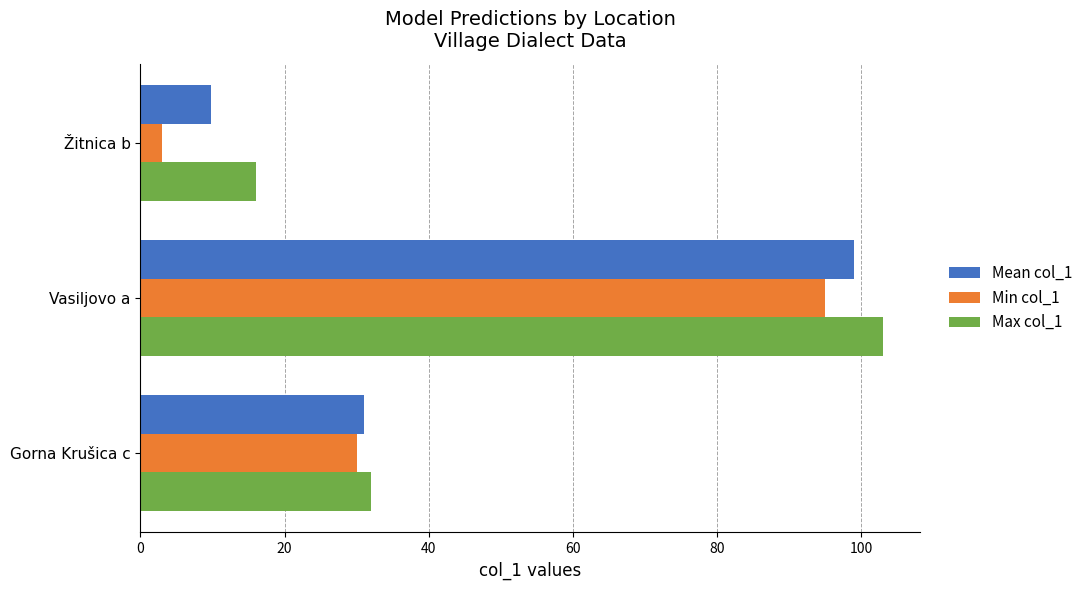

What is the difference between the maximum and minimum values in the Min col_1 series?

92.0